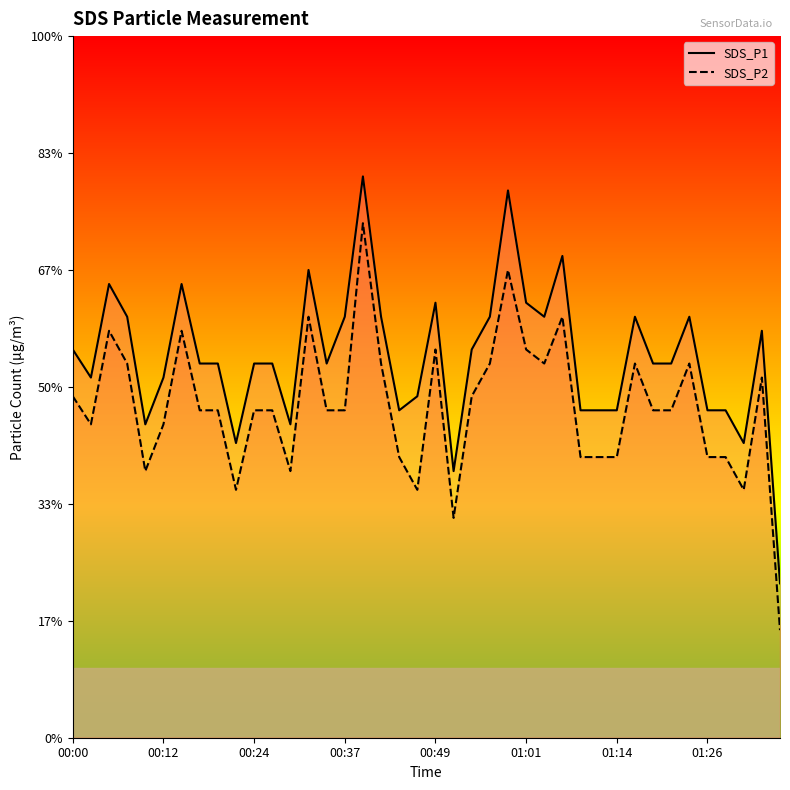

In SDS_P2, how many points are higher than both neighbors (excluding endpoints)?

10